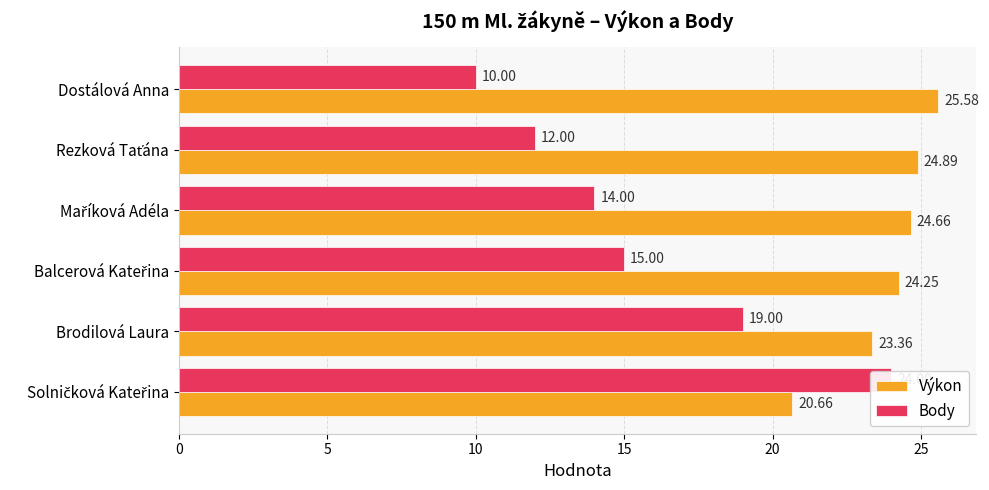

How many bars are there in each group?

2